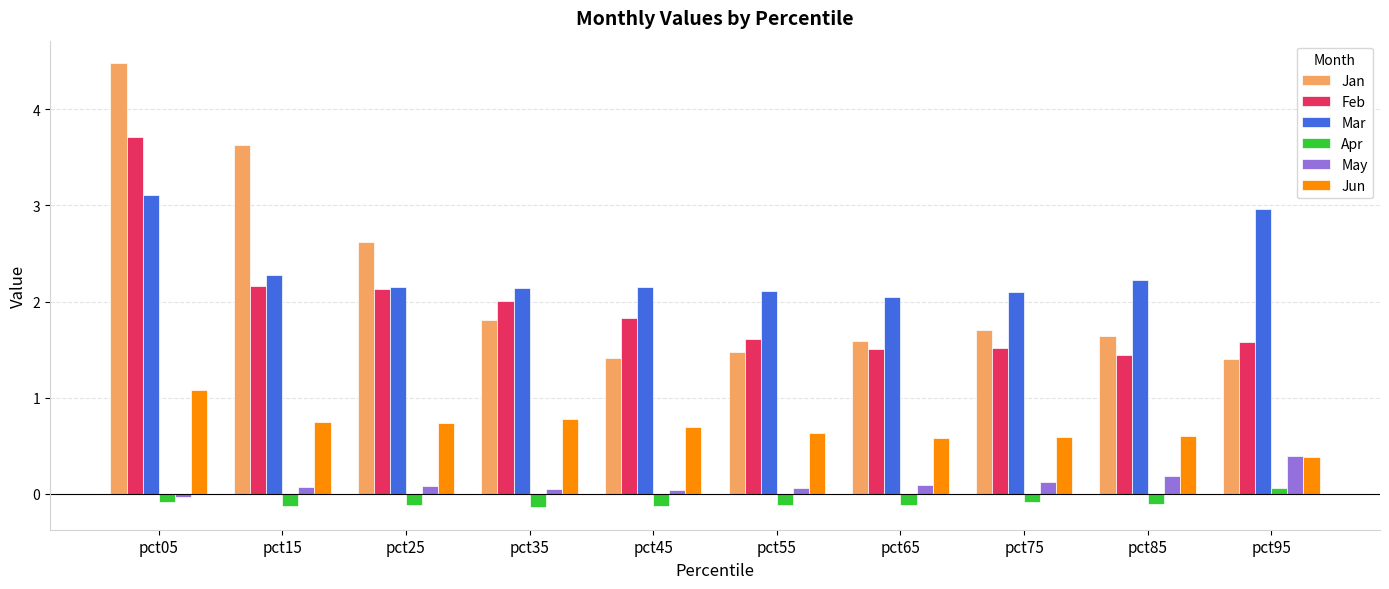

What is the spread (max minus min) of values at pct95?

2.9